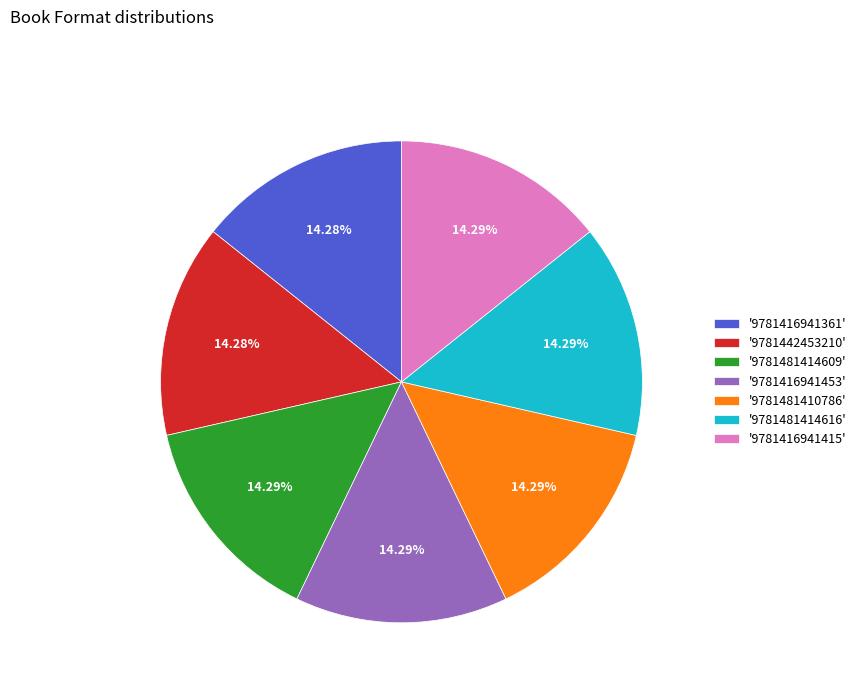

What is the ratio of the value at '9781481414609' to the value at '9781442453210'?

1.0